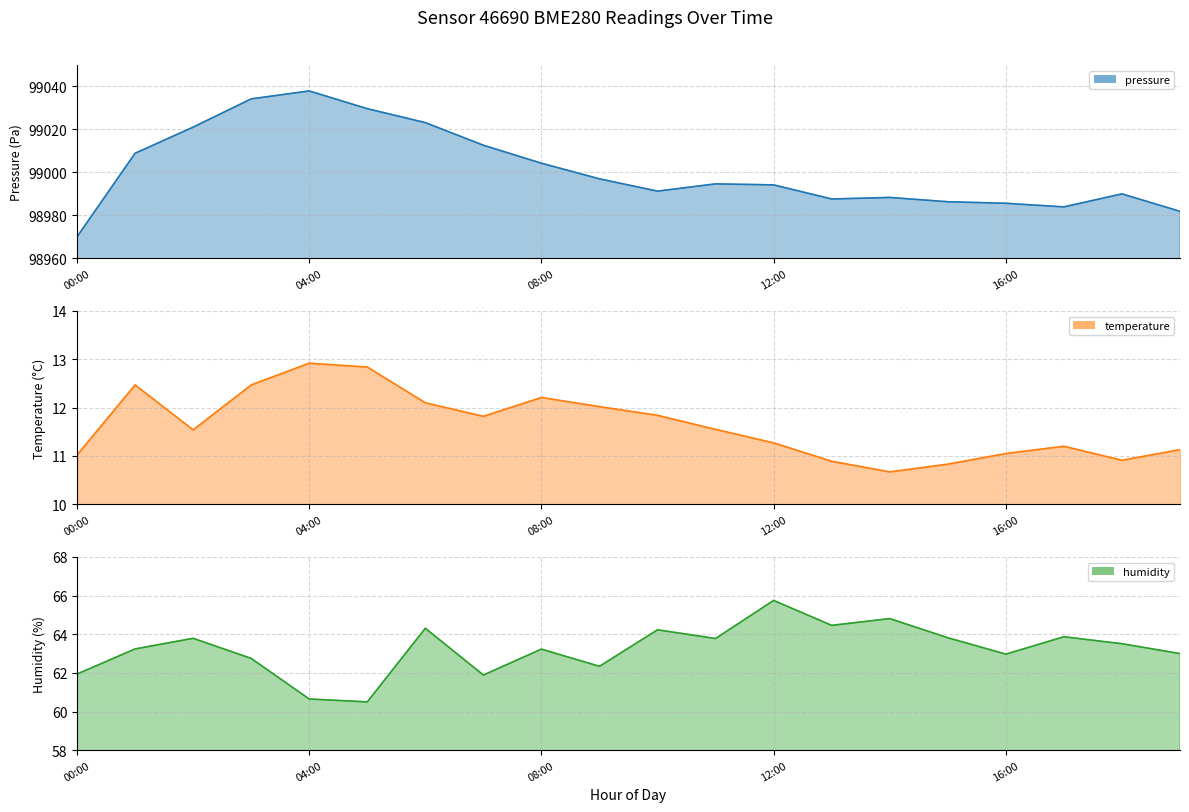

Reading left to right, what are all the values shown in this chart?

pressure: 98970.0	99008.9	99021.1	99034.2	99037.9	99029.7	99023.2	99012.6	99004.2	98997.0	98991.2	98994.6	98994.2	98987.6	98988.3	98986.3	98985.6	98983.9	98990.0	98981.8
temperature: 11.0	12.5	11.5	12.5	12.9	12.8	12.1	11.8	12.2	12.0	11.8	11.6	11.3	10.9	10.7	10.8	11.1	11.2	10.9	11.1
humidity: 61.9	63.2	63.8	62.8	60.6	60.5	64.3	61.9	63.2	62.3	64.2	63.8	65.8	64.5	64.8	63.8	63.0	63.9	63.5	63.0